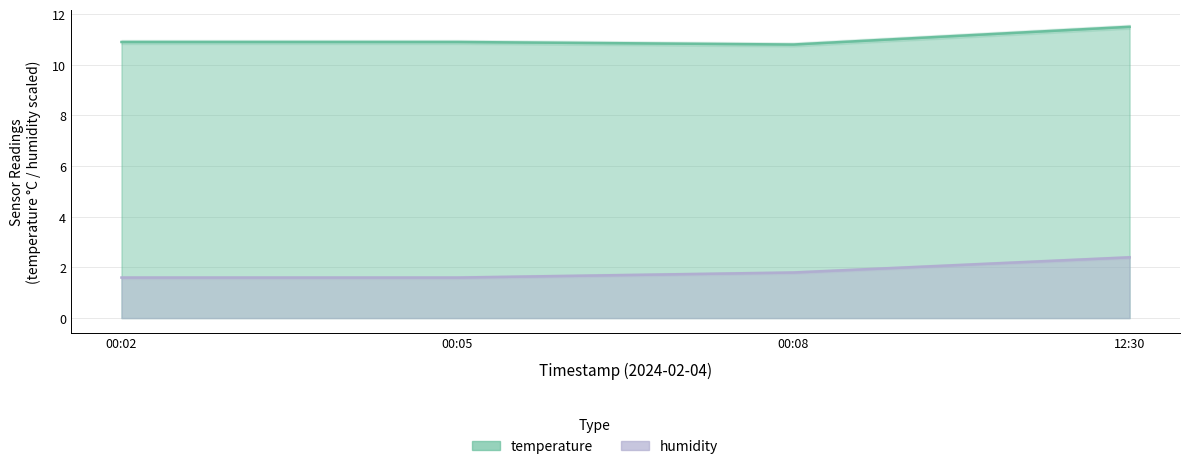

What is the maximum value shown in the chart?

11.5